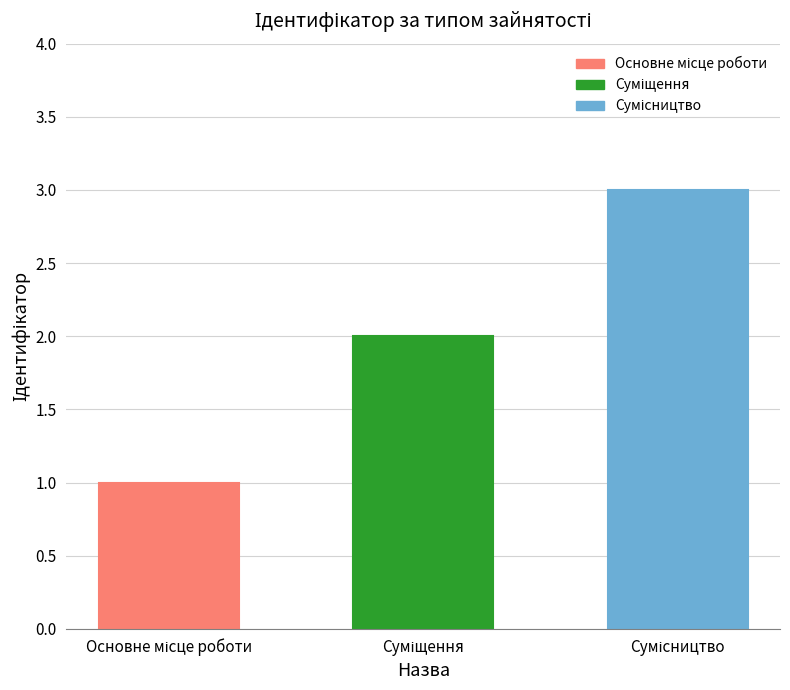

Does the chart contain stacked bars?

No